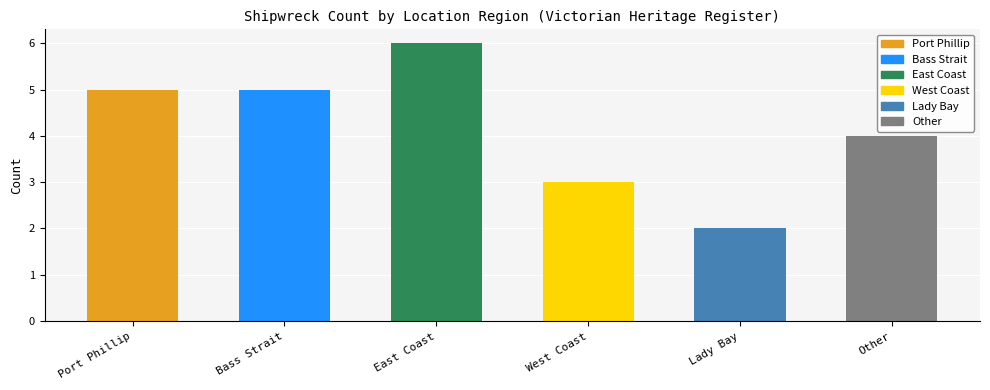

Count the number of categories in the chart.

6